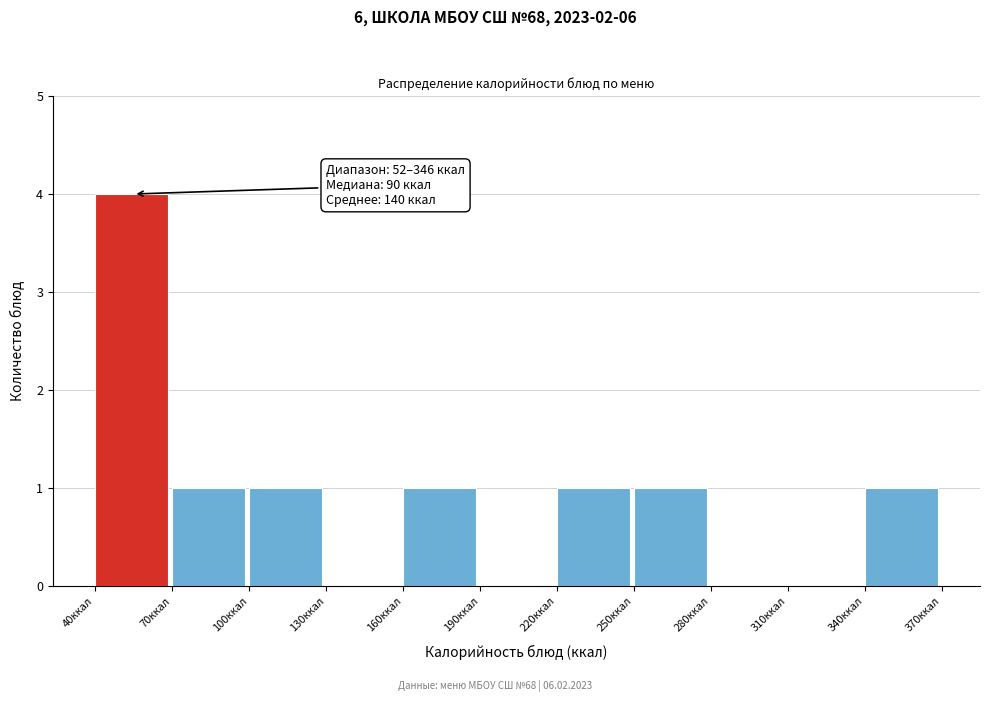

Over which range of the x-axis is the bar tallest?

40 to 70